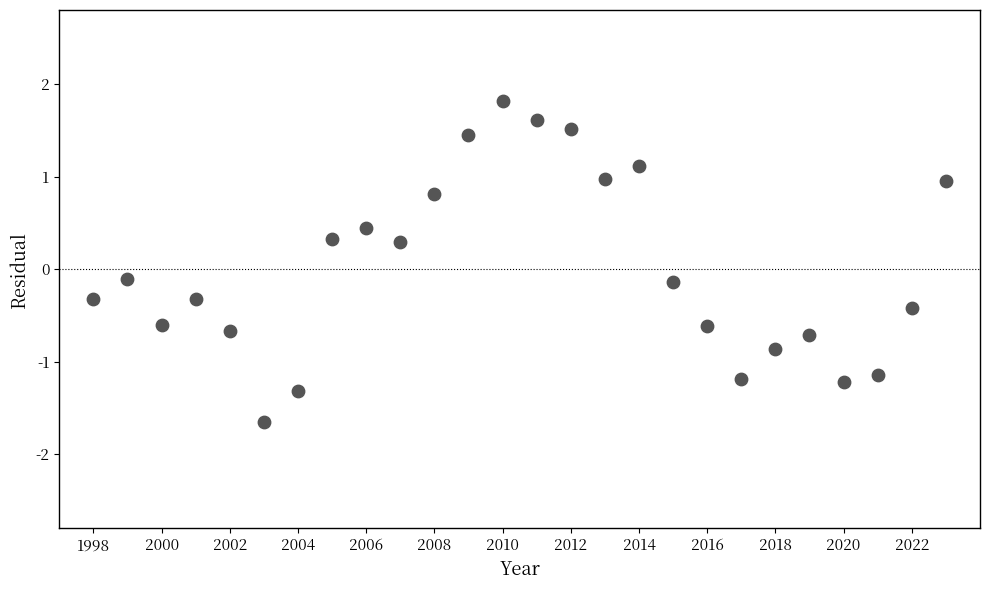

What is the range of Y values (max minus min)?

3.5